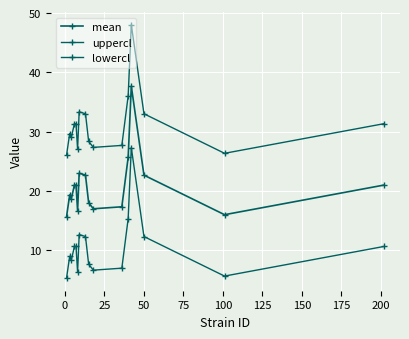

Is this an area chart (filled region under the line)?

No